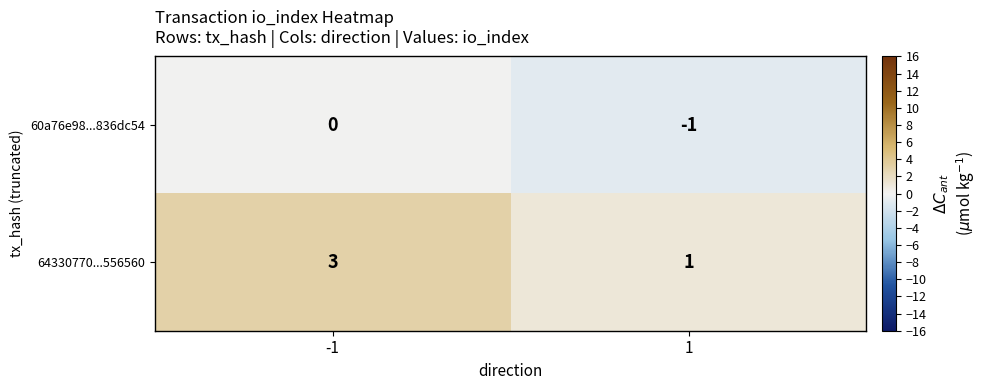

Is it true that 60a76e98...836dc54 equals -2 at 1?

False